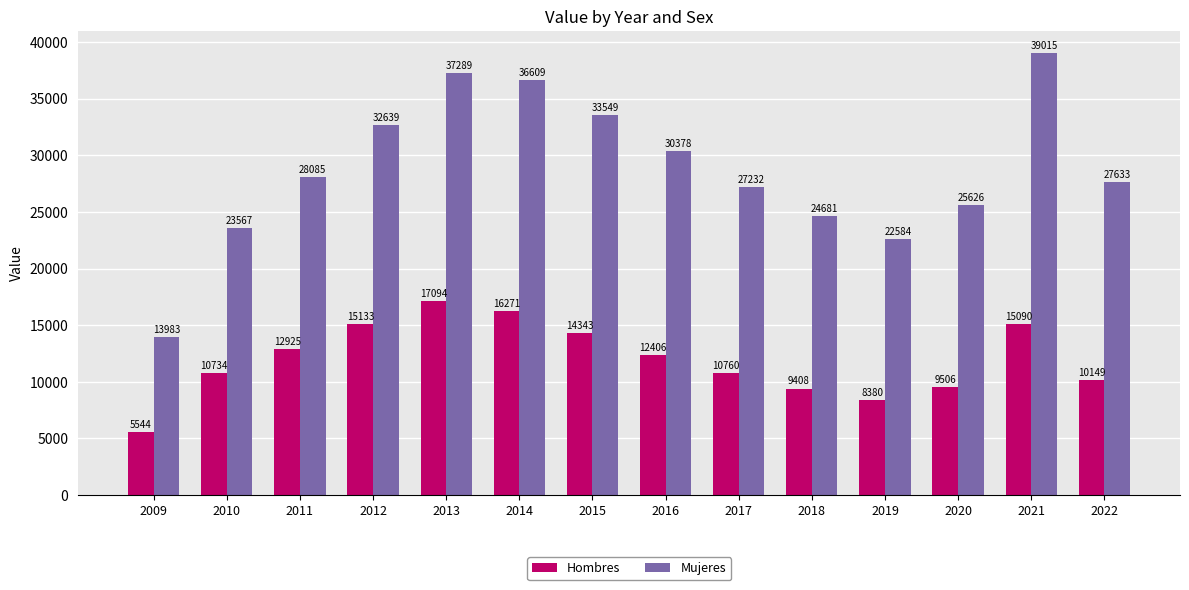

Which series changed the most between 2020 and 2022?

Mujeres